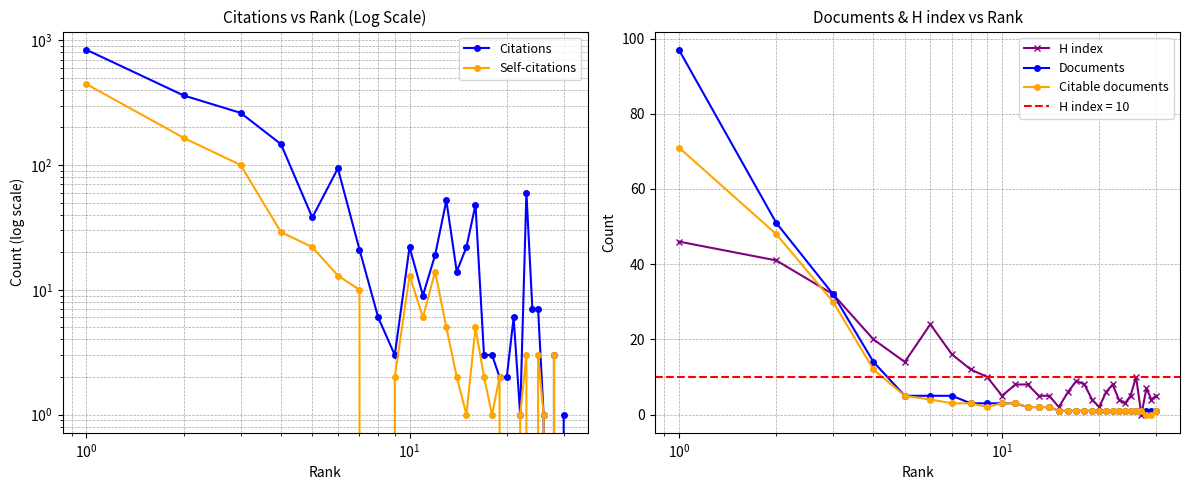

What is the maximum value for Citable documents?

71